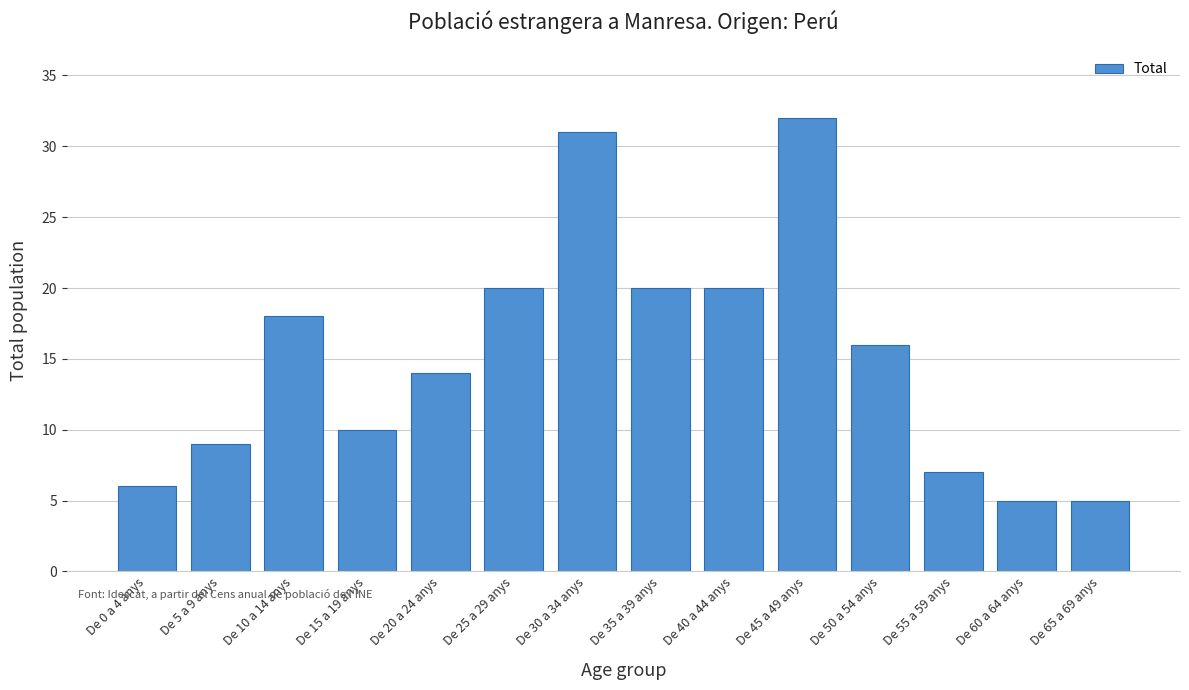

Reading right to left, what are all the values shown in this chart?

5	5	7	16	32	20	20	31	20	14	10	18	9	6